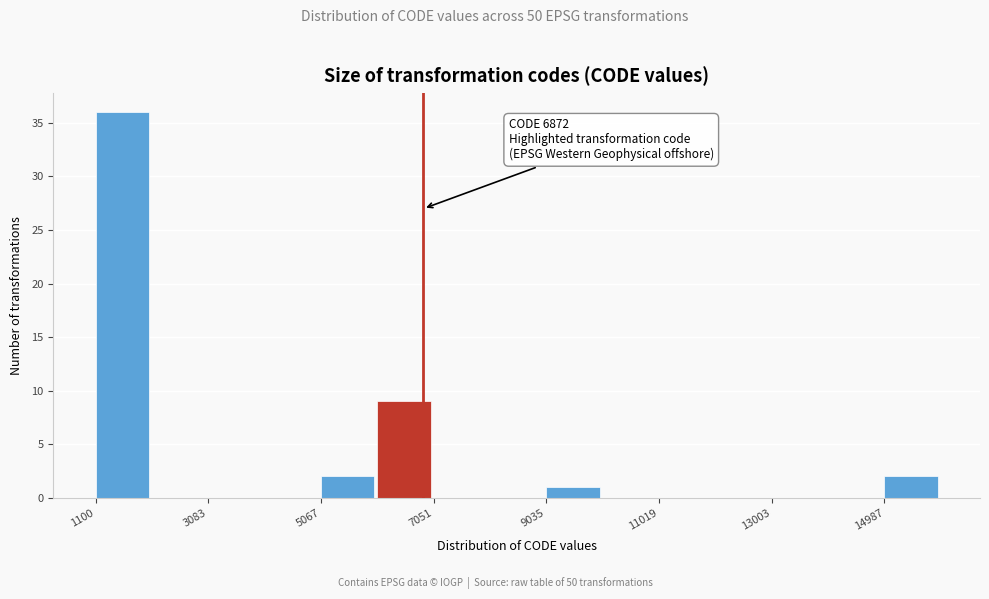

Which range on the x-axis has the tallest bar?

1200 to 2000